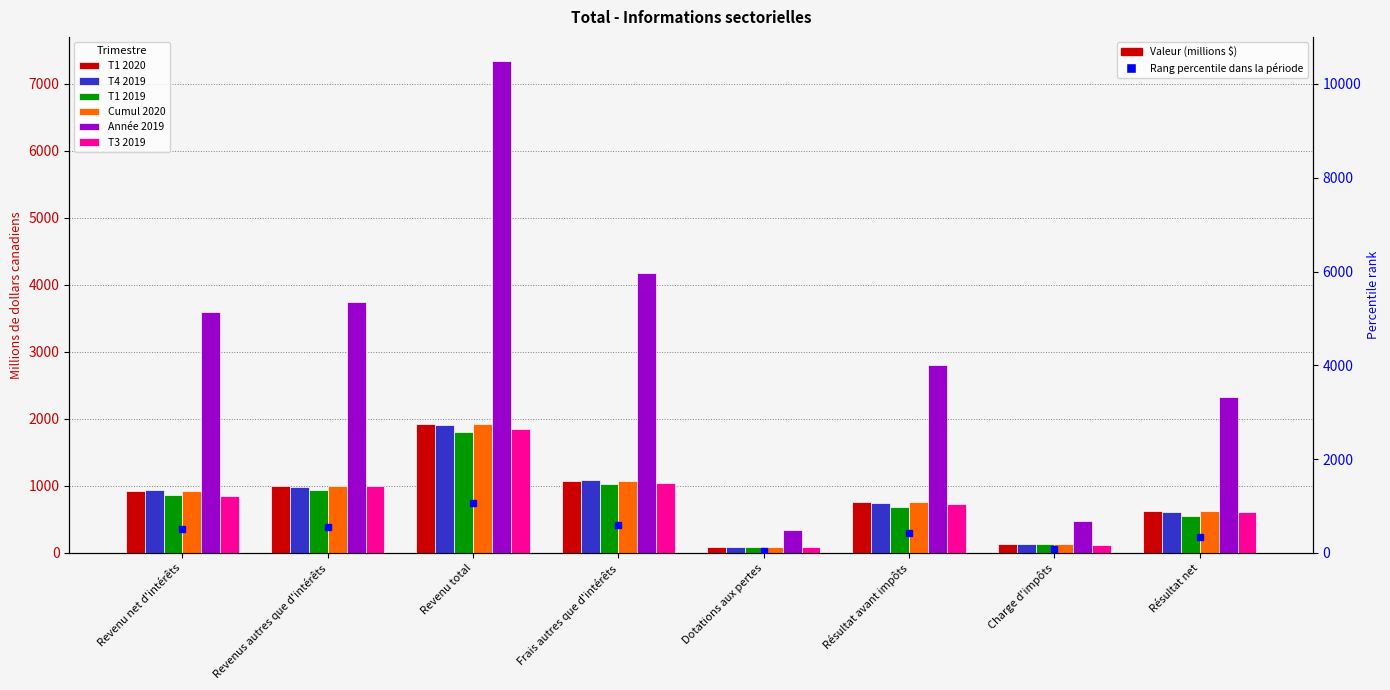

Does the chart contain any negative values?

No